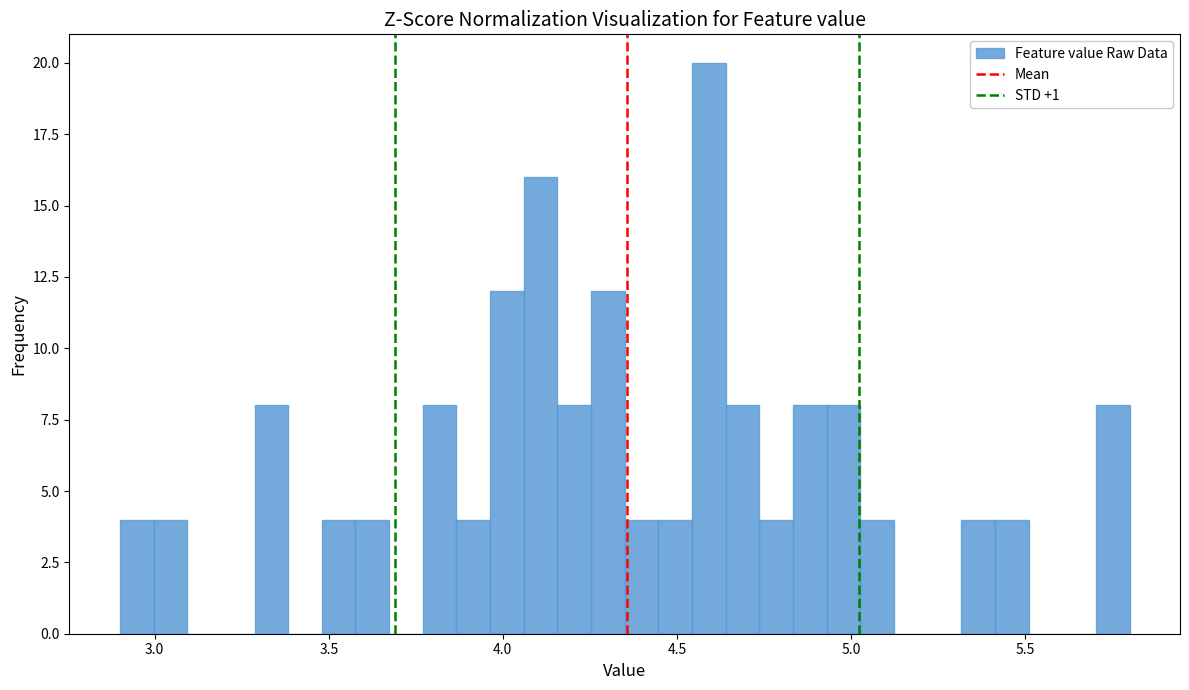

Read against the x-axis, roughly where is the centre of the tallest bar?

4.60